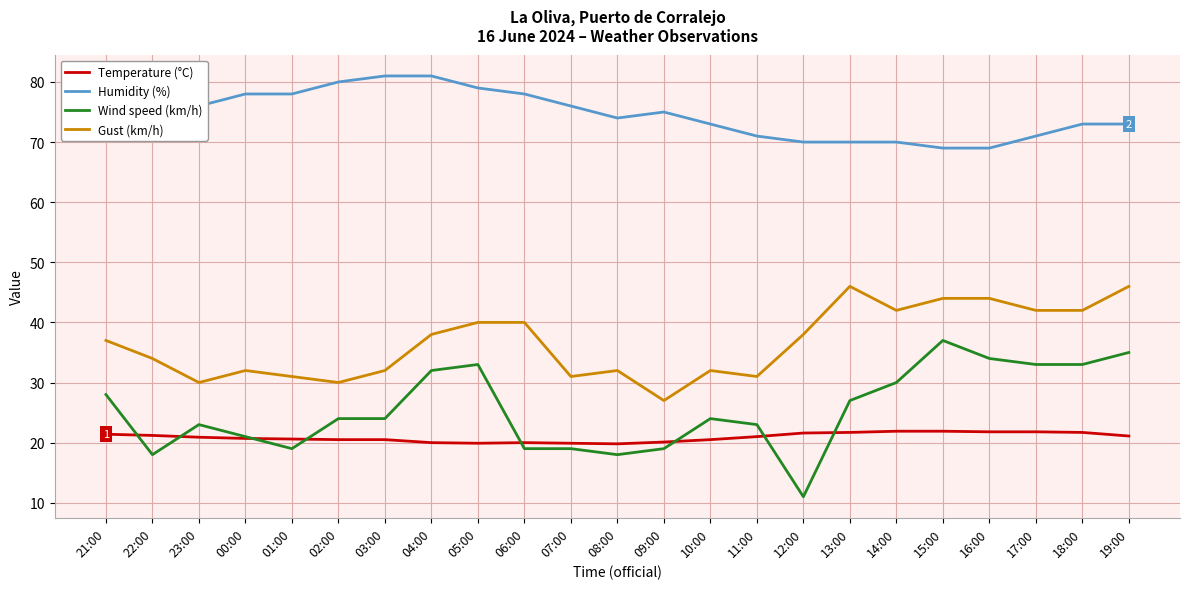

What is the approximate value of Temperature (°C) at 08:00?

19.8